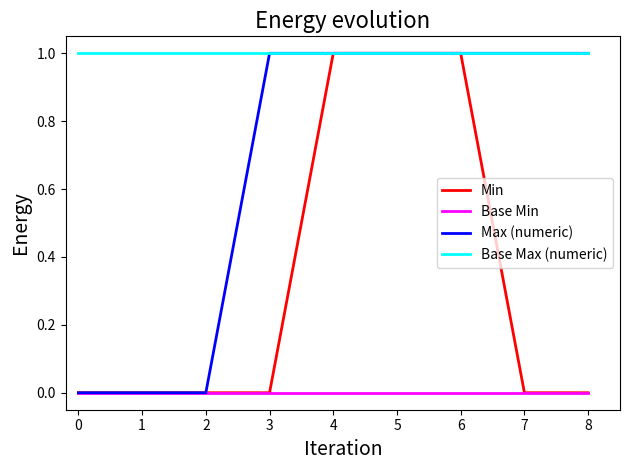

Rank the series by their average value, from lowest to highest.

Base Min, Min, Max (numeric), Base Max (numeric)